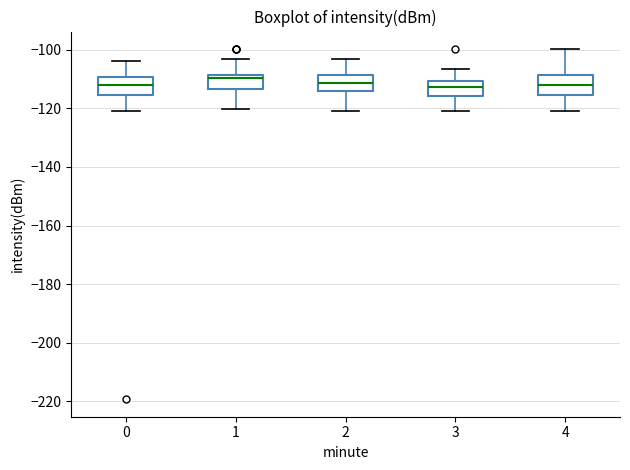

Reading left to right, read every box against the y-axis: the position of its median line, the range the box covers, and the ends of its whiskers. The values are not printed on the chart, so give them approximately, as read against the axis.

0: median -112, box -116 to -110, whiskers -120 to -104
1: median -110, box -114 to -108, whiskers -120 to -104
2: median -112, box -114 to -108, whiskers -120 to -104
3: median -112, box -116 to -110, whiskers -120 to -106
4: median -112, box -116 to -108, whiskers -120 to -100